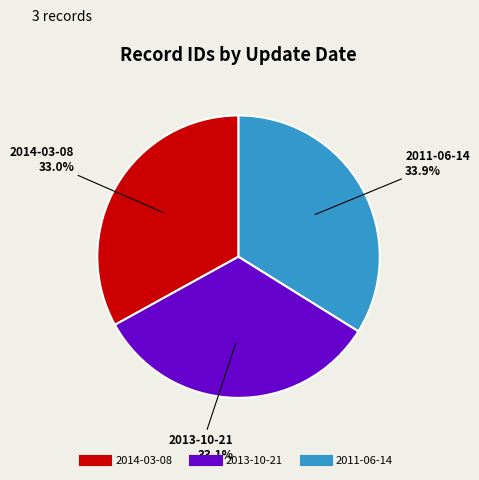

How many slices are in this pie chart?

3